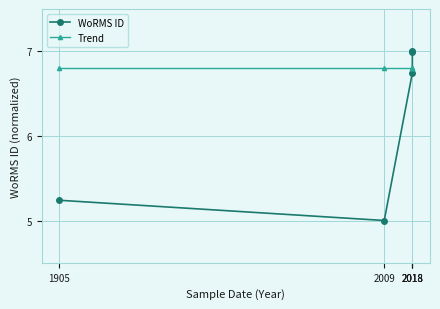

True or false: WoRMS ID has more than 2 points higher than both neighbors.

False